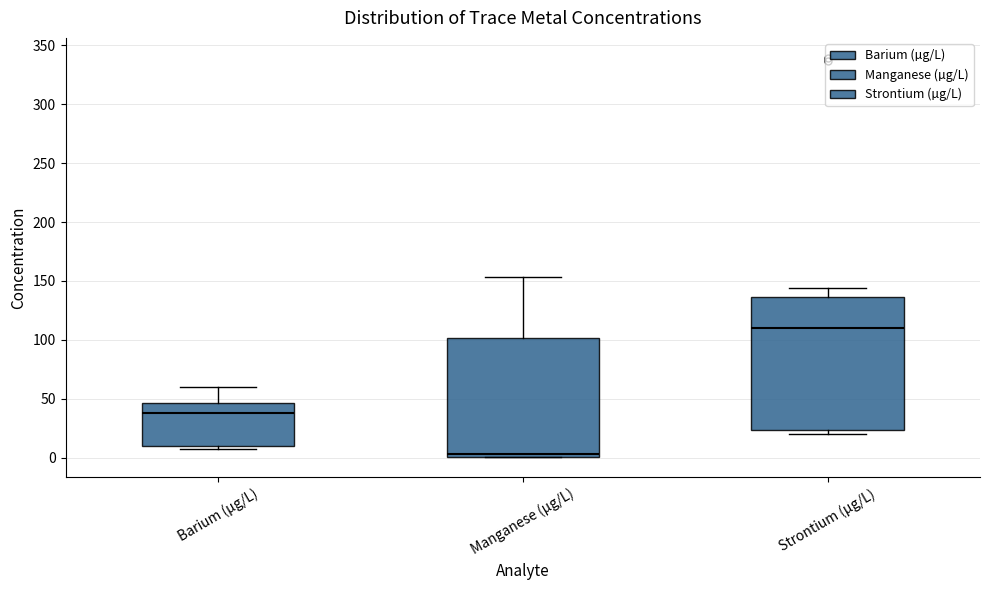

Comparing the boxes themselves (not the whiskers), which one is the tallest?

Strontium (µg/L)